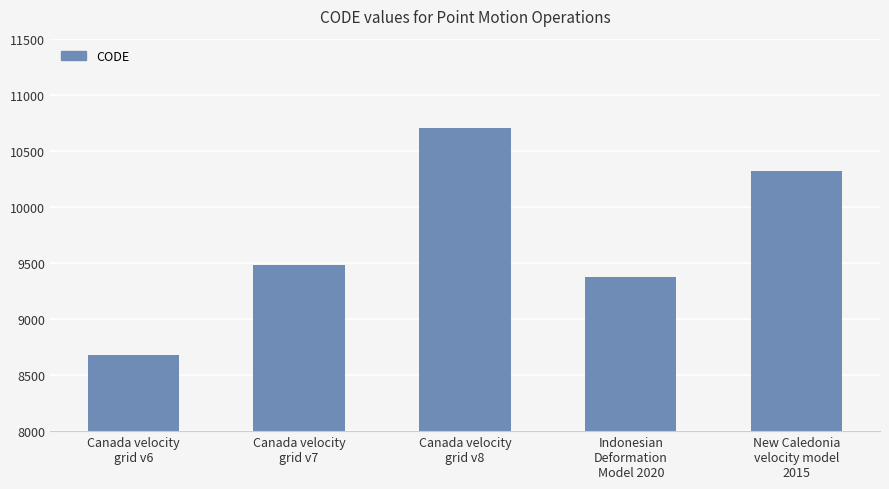

Are the bars grouped side by side (vs. stacked)?

No